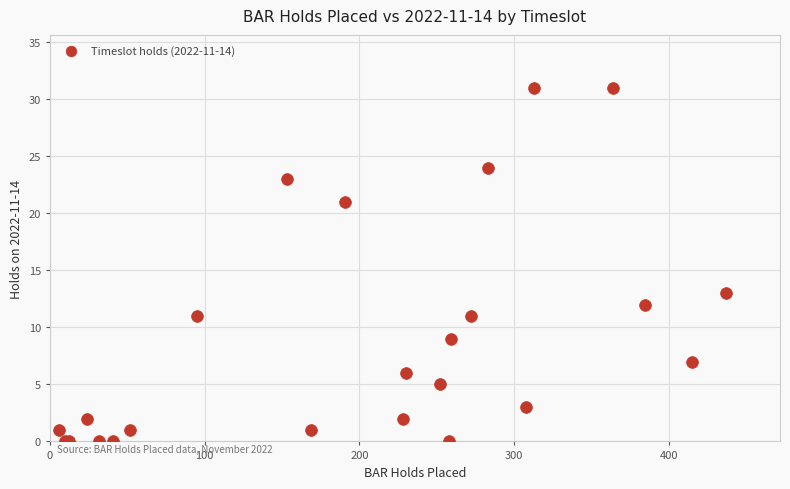

What Y value in the scatter plot is closest to 15?

13